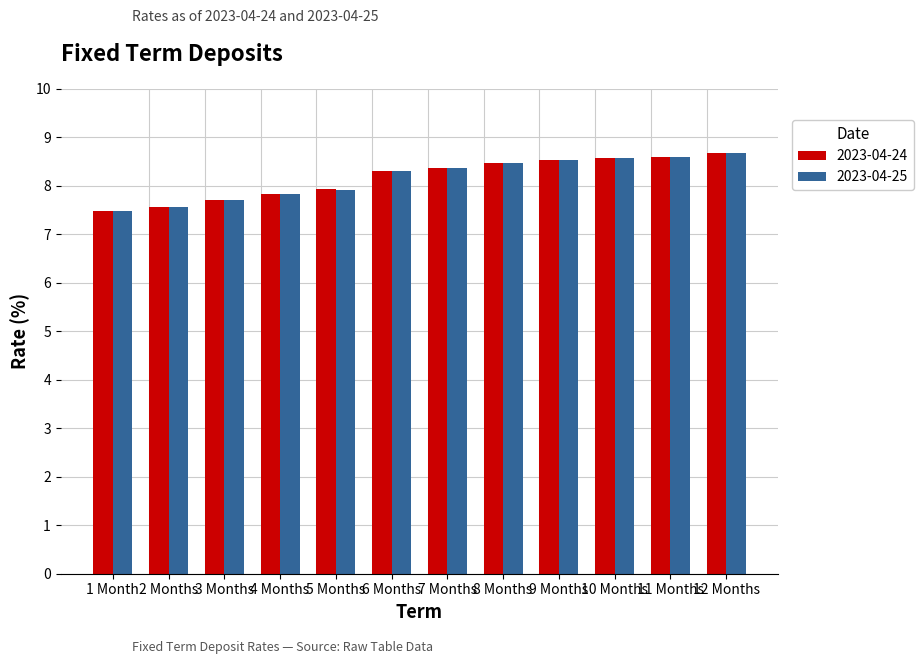

Which series changed the most between 5 Months and 11 Months?

2023-04-25